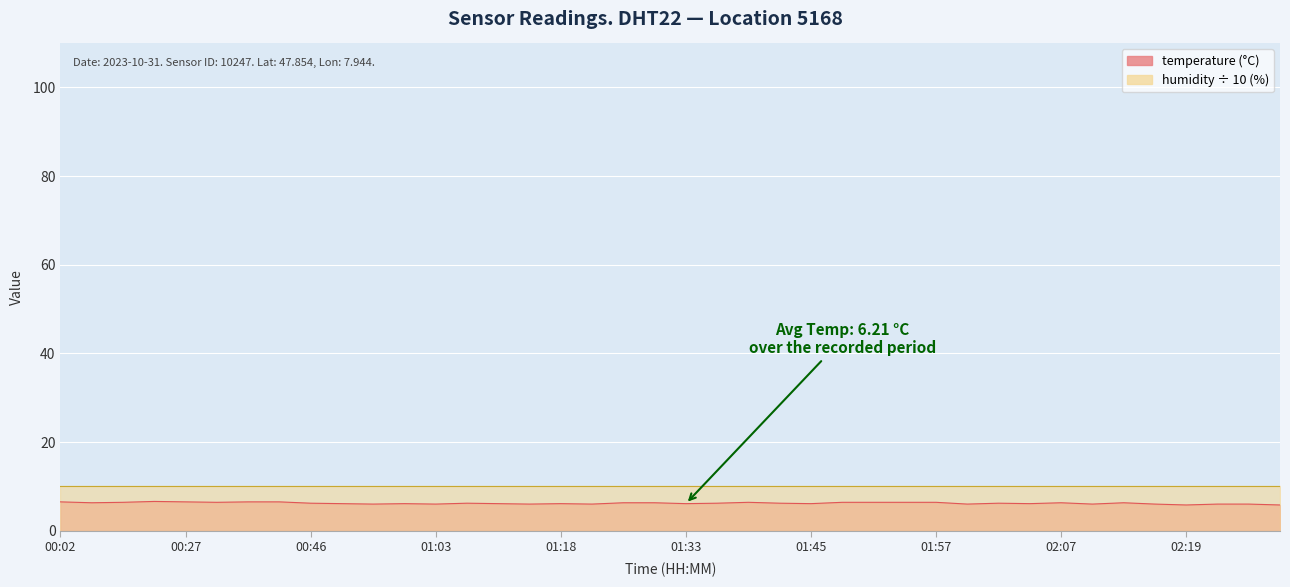

What is the difference between the values at 01:59 and 00:20?

0.4